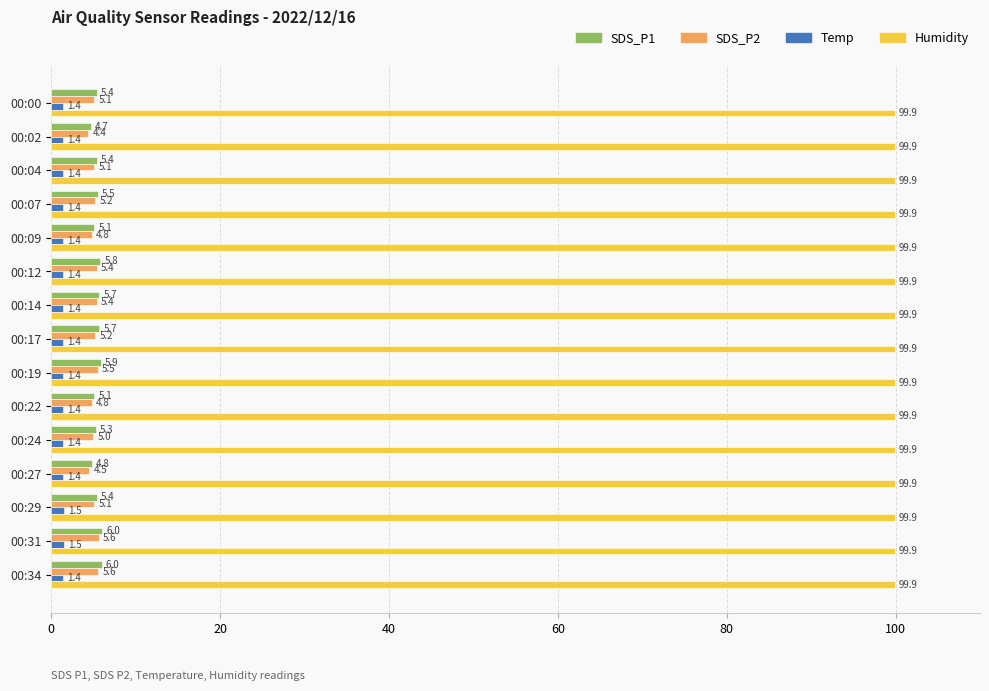

At which category is the sum across all series the highest?

00:31